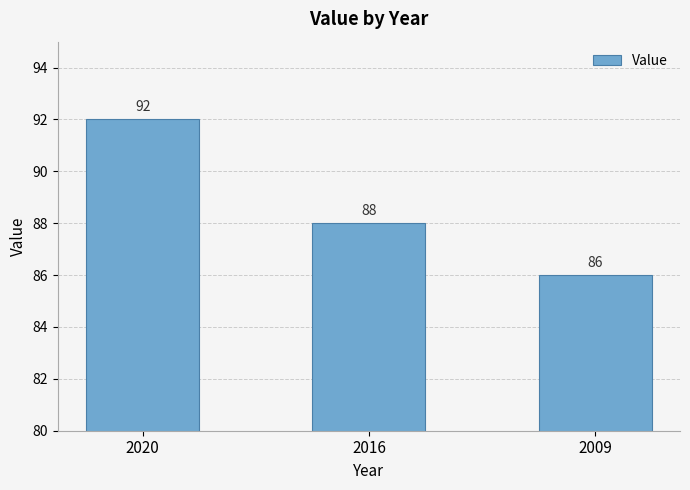

What is the minimum value shown in the chart?

86